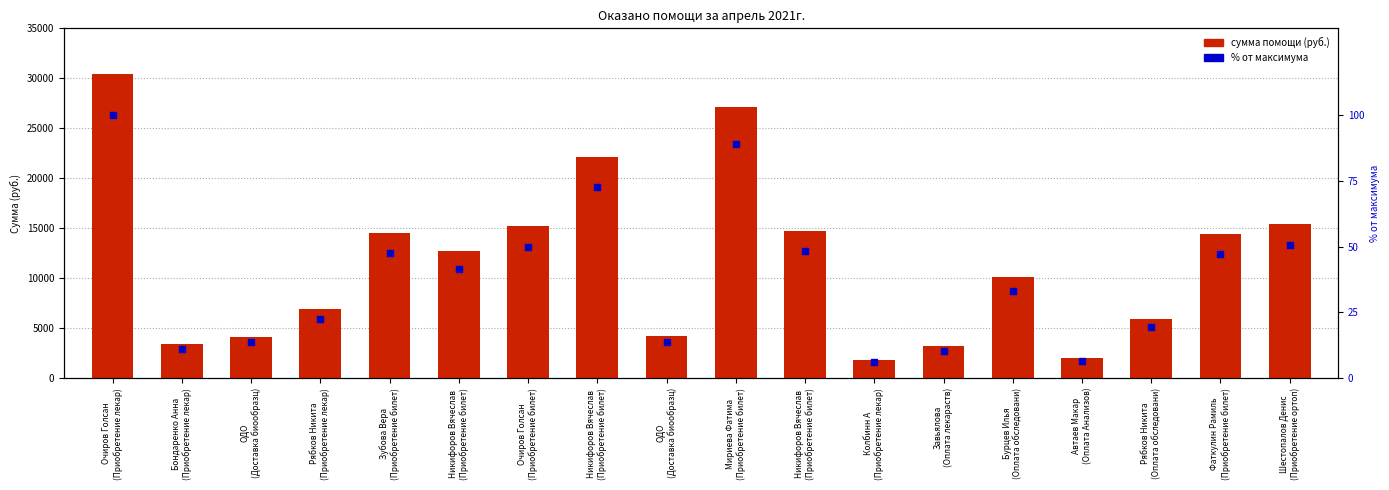

Which series has the largest total across all categories?

сумма помощи (руб.)